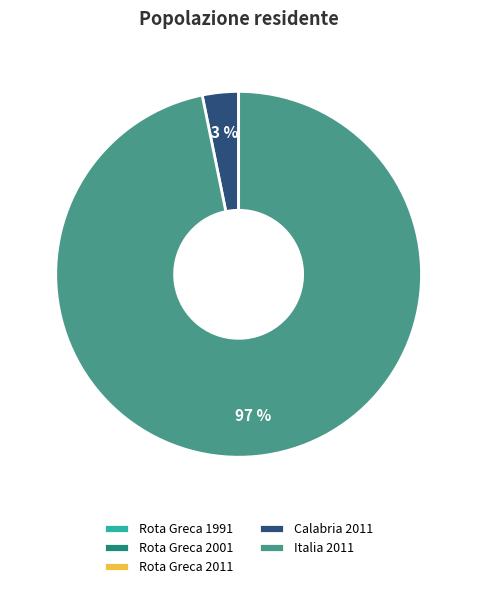

To the nearest percent, what is the average slice percentage?

20%